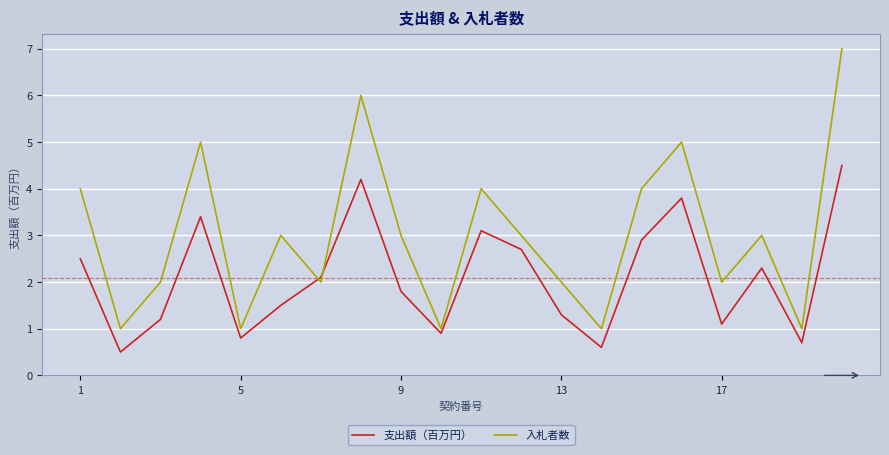

List the series in order of their peak value, lowest first.

支出額（百万円）, 入札者数